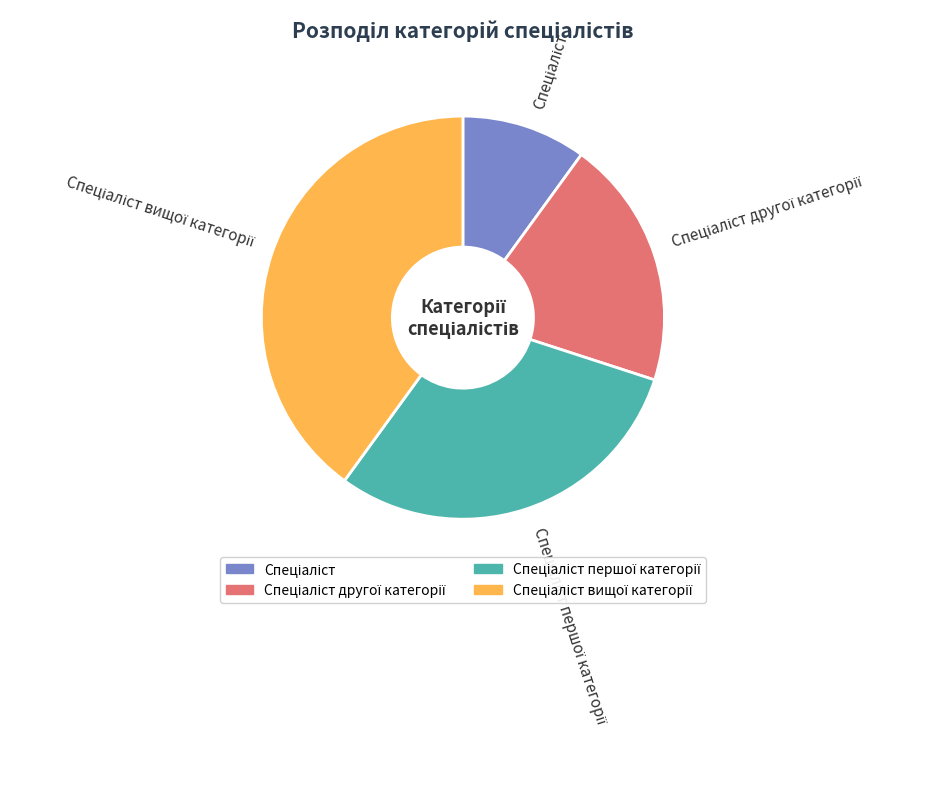

How many segments does this pie chart have?

4